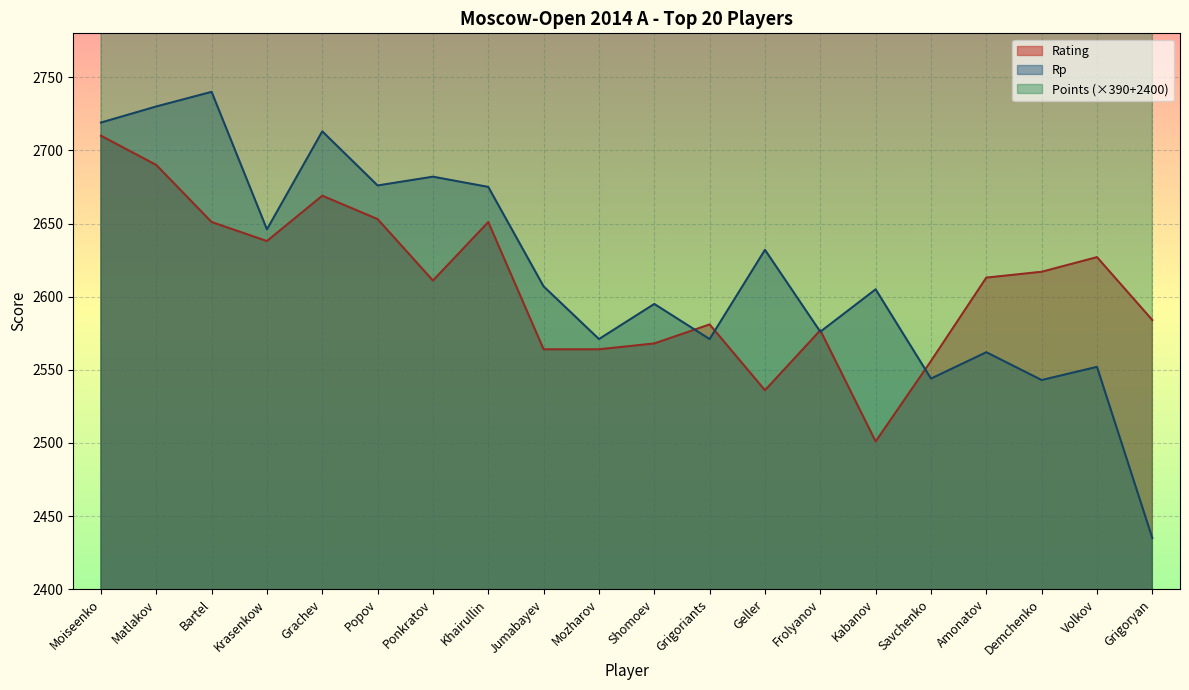

Rank the series by their maximum value, from highest to lowest.

Points, Rp, Rating